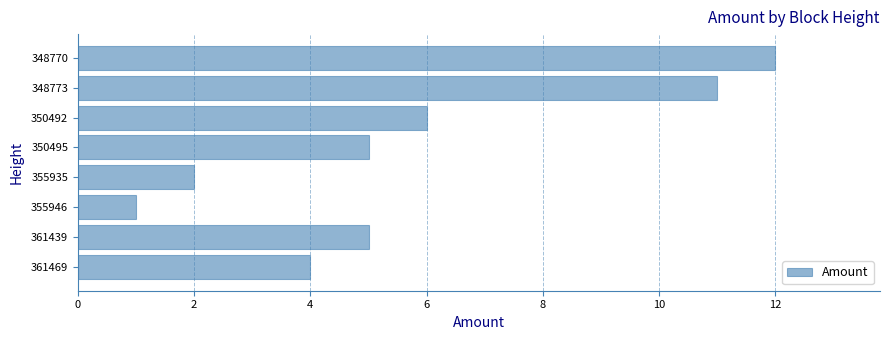

What is the difference between the maximum and second lowest values?

10